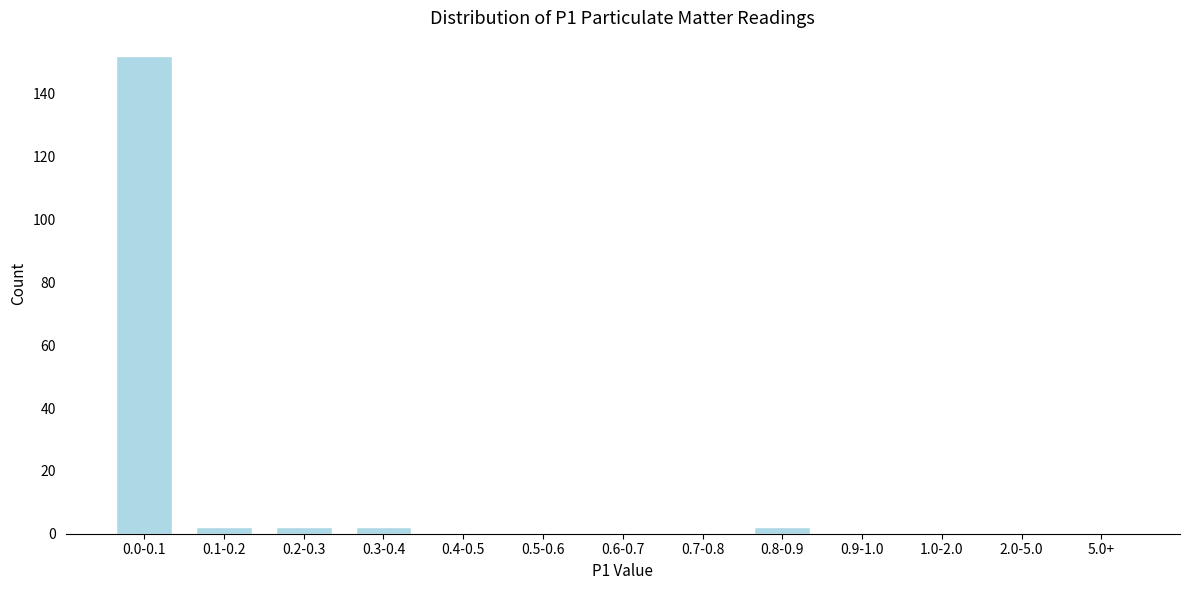

Reading left to right, what are all the values shown in this chart?

0.0-0.1=152	0.1-0.2=2	0.2-0.3=2	0.3-0.4=2	0.4-0.5=0	0.5-0.6=0	0.6-0.7=0	0.7-0.8=0	0.8-0.9=2	0.9-1.0=0	1.0-2.0=0	2.0-5.0=0	5.0+=0